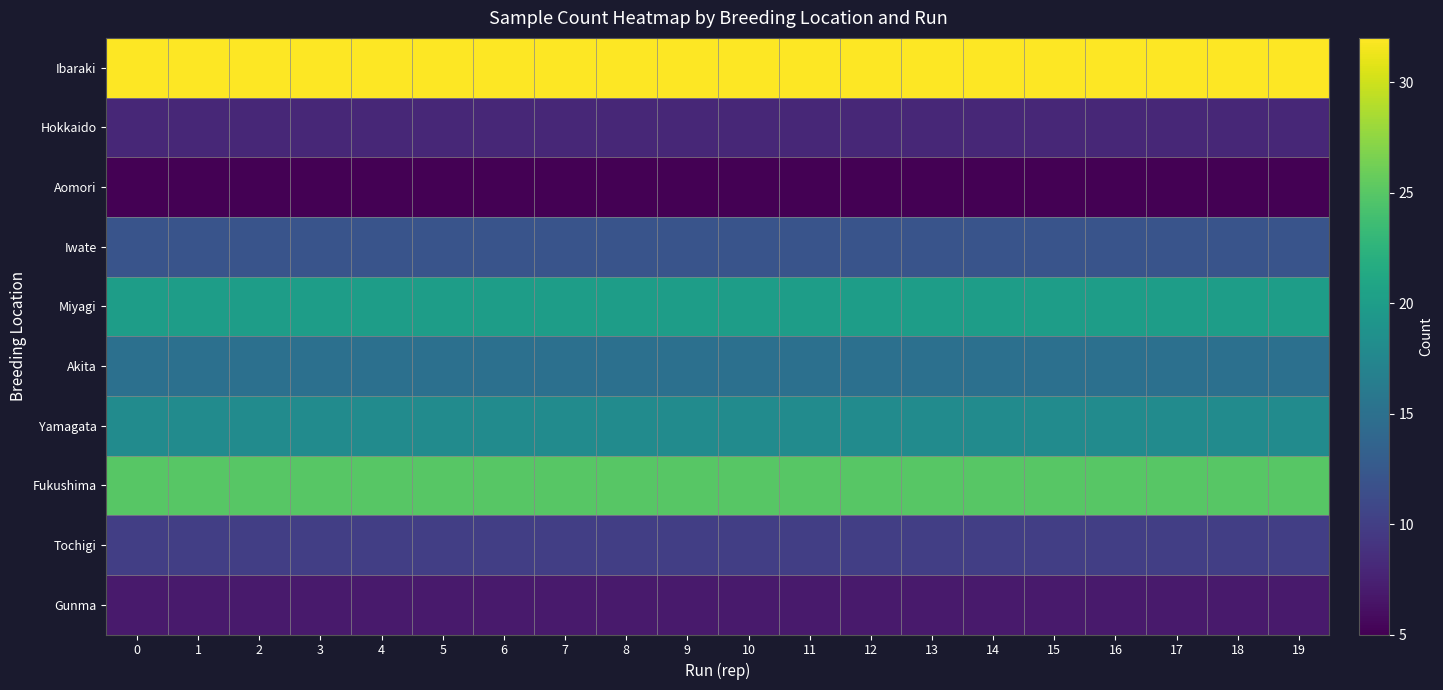

At how many categories does at least one series exceed 6?

20